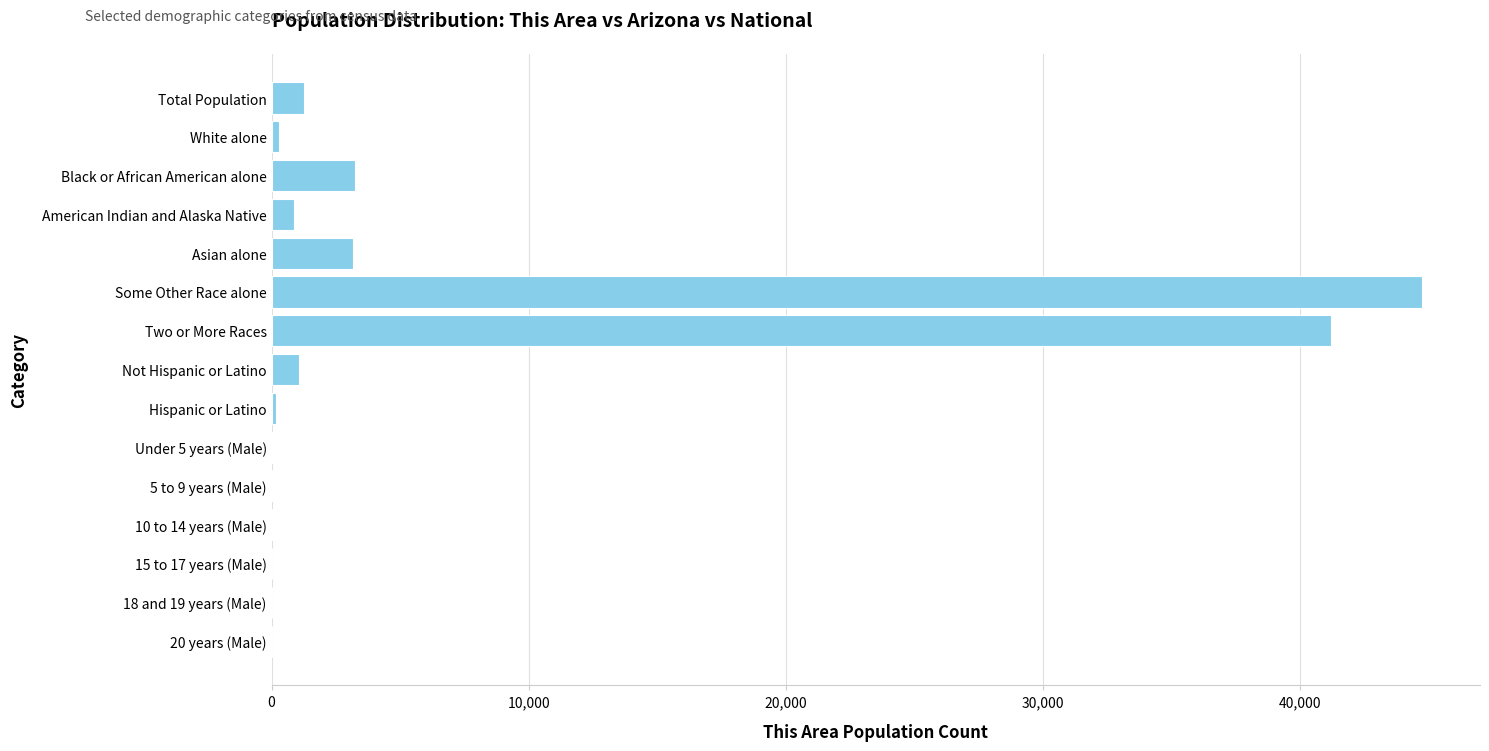

What is the sum of all values?

96302